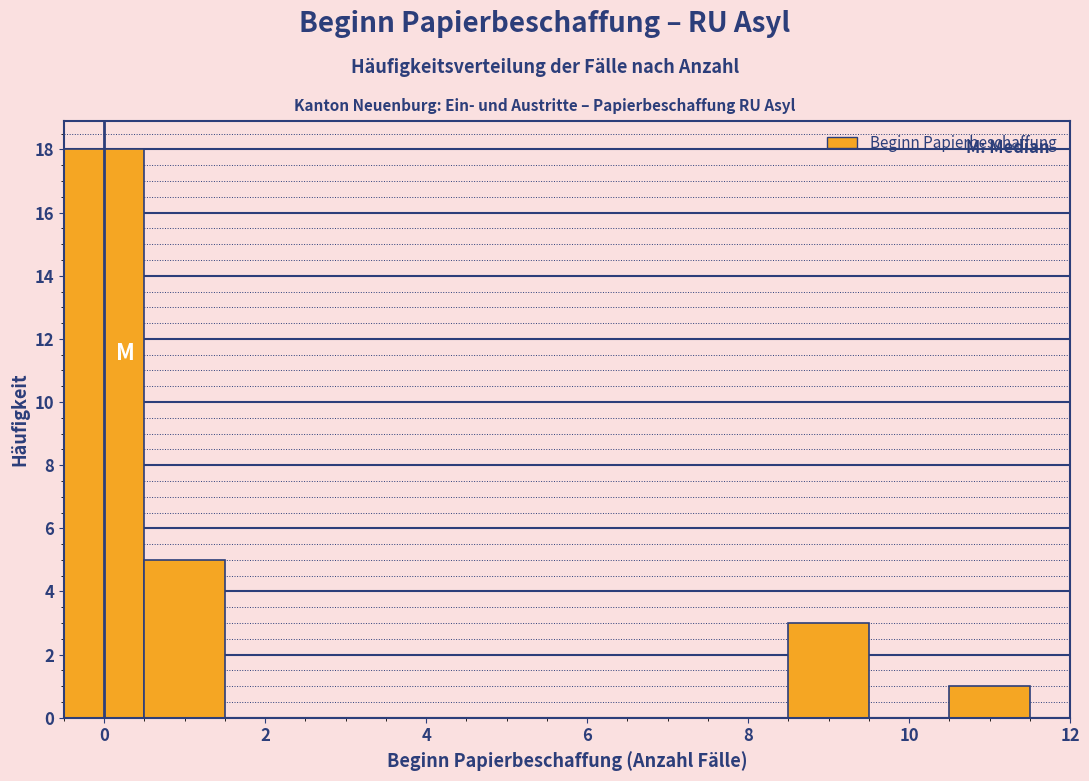

Reading left to right, transcribe this chart: for each bar, give the range it covers on the x-axis and its height. Neither the bar edges nor the heights are printed on the chart, so give them approximately, as read against the axes.

-0.5 to 0.5: 18
0.5 to 1.5: 5
1.5 to 2.5: 0
2.5 to 3.5: 0
3.5 to 4.5: 0
4.5 to 5.5: 0
5.5 to 6.5: 0
6.5 to 7.5: 0
7.5 to 8.5: 0
8.5 to 9.5: 3
9.5 to 10.5: 0
10.5 to 11.5: 1